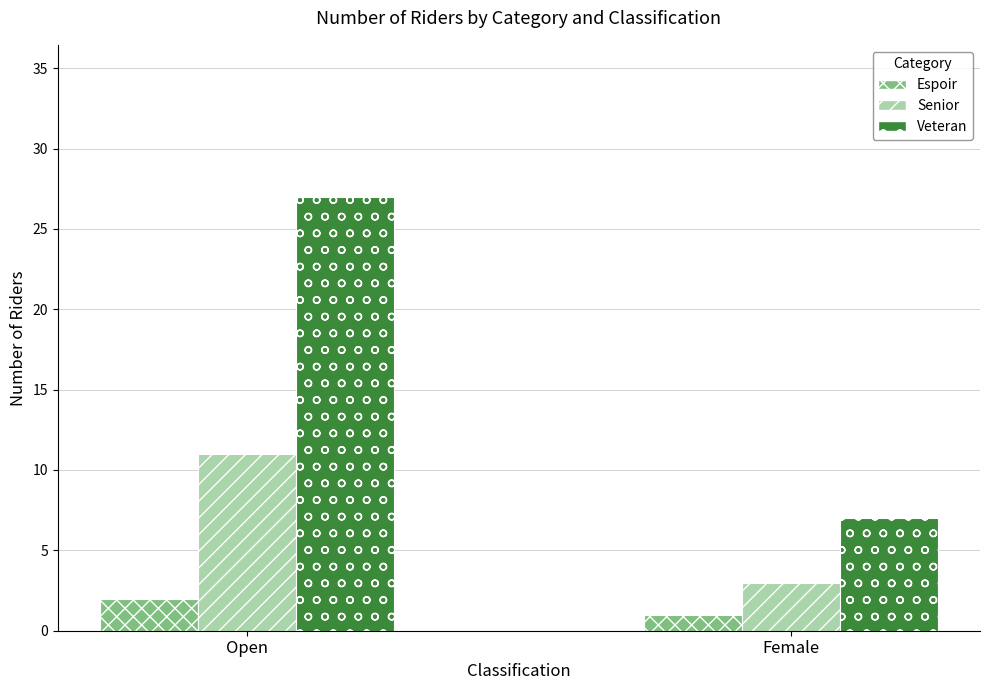

Is the value of Senior at Female greater than the value of Espoir at Open?

Yes